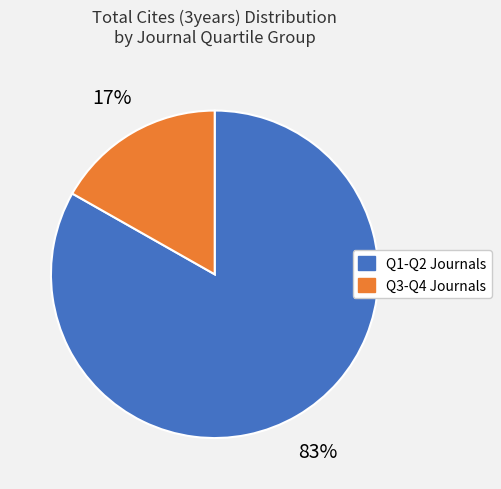

Is it true that Q3-Q4 Journals is 6% of the pie?

False